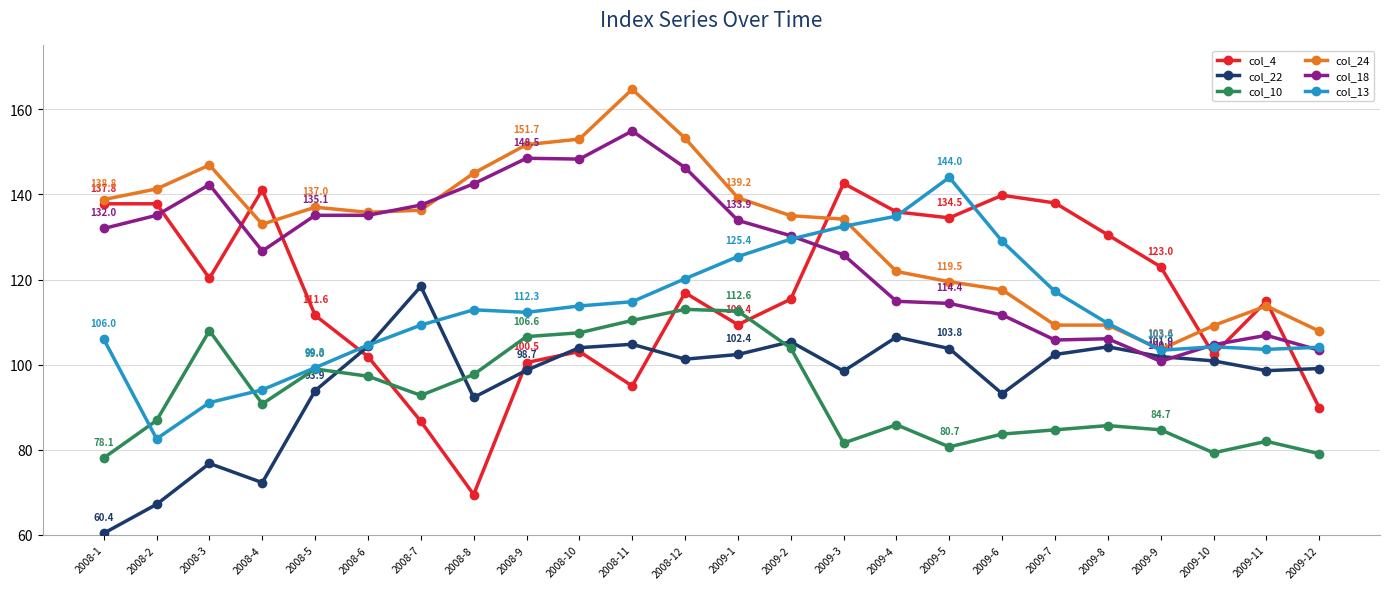

At which label does col_18 reach its minimum?

2009-9